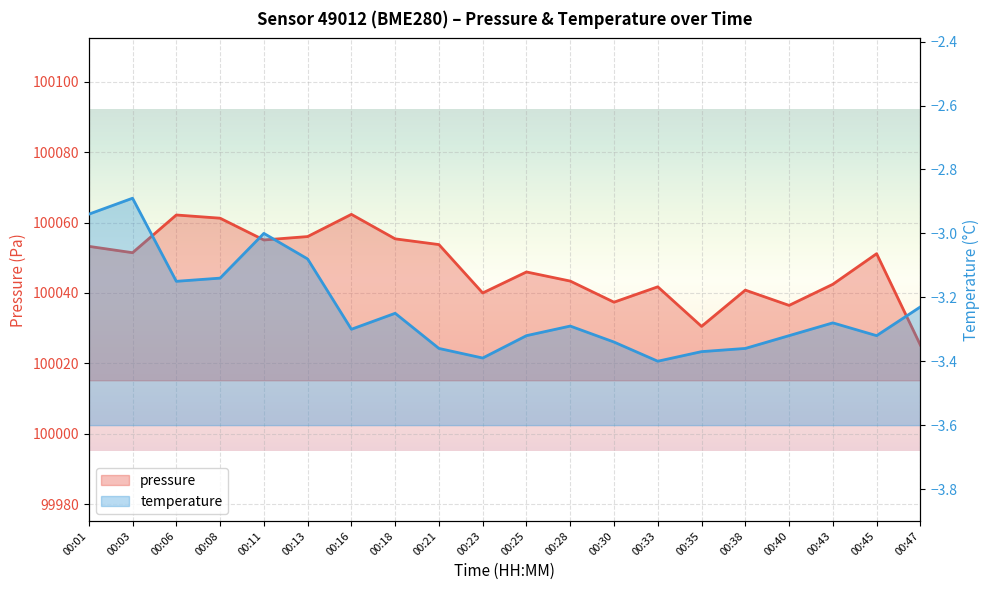

Is it true that pressure equals 100046.0 at 00:25?

True